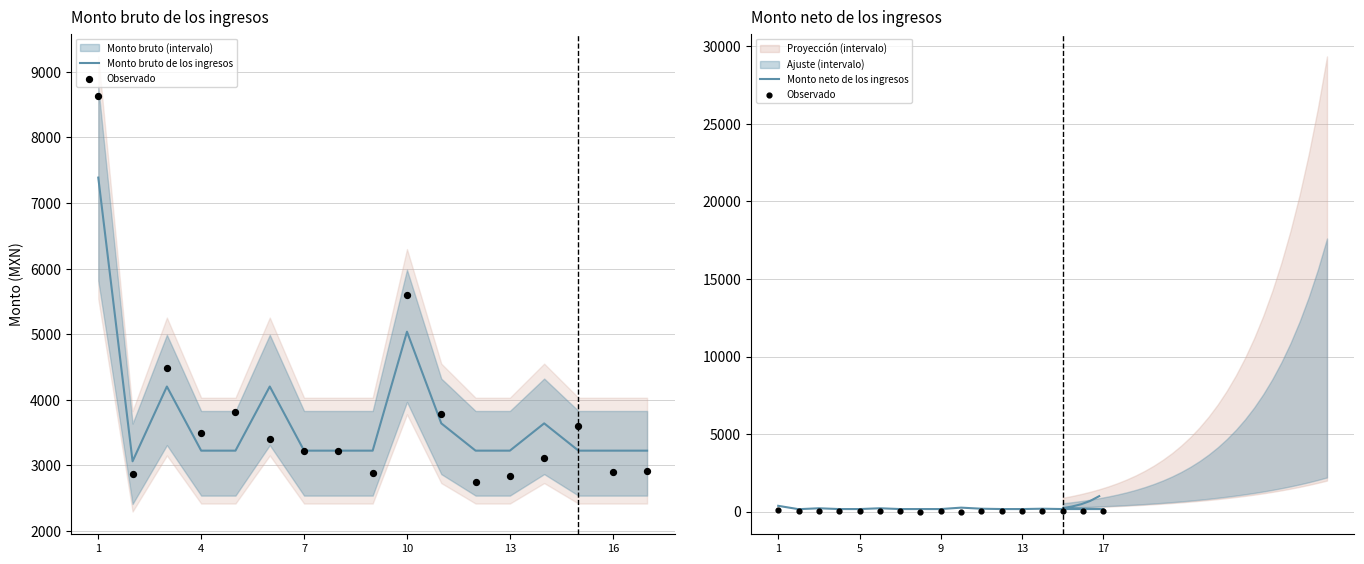

What is the change in value from 3 to 12?

-977.5